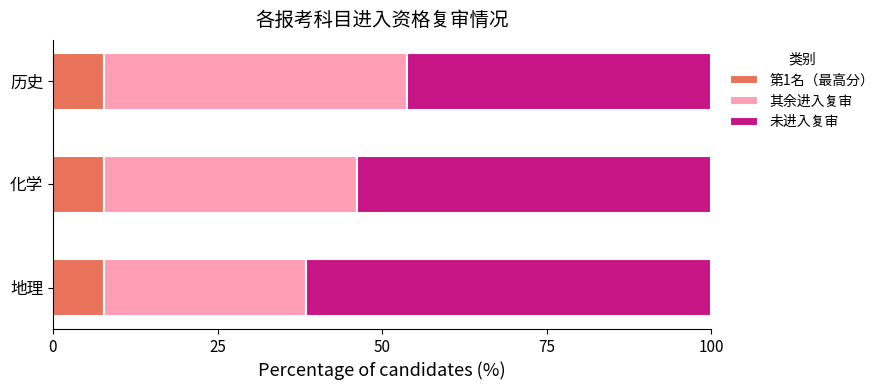

What is the maximum value for 第1名（最高分）?

7.7